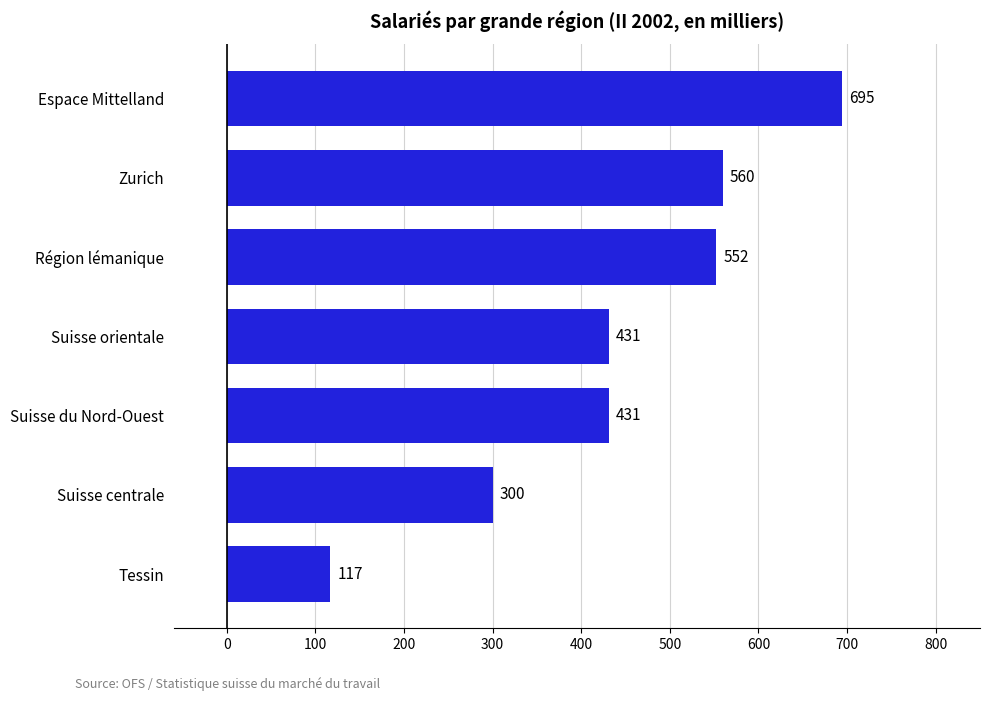

The value at Espace Mittelland is 212.2. True or false?

False